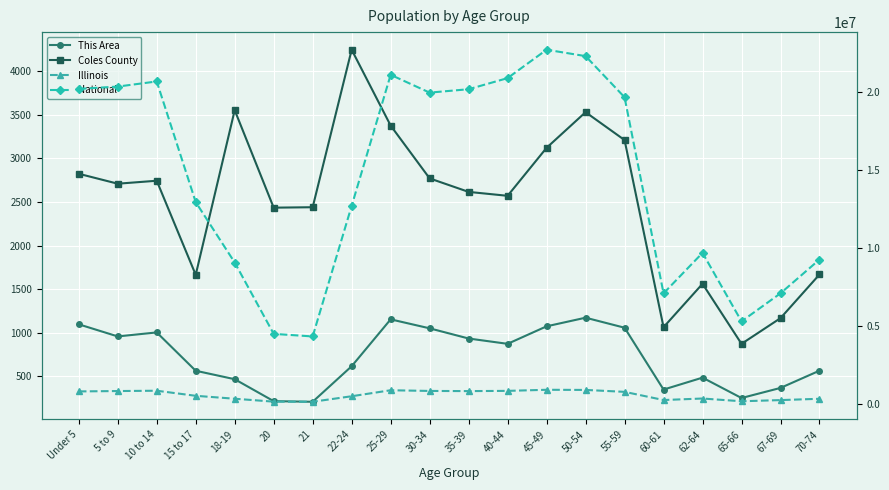

What is the minimum value shown in the chart?

207